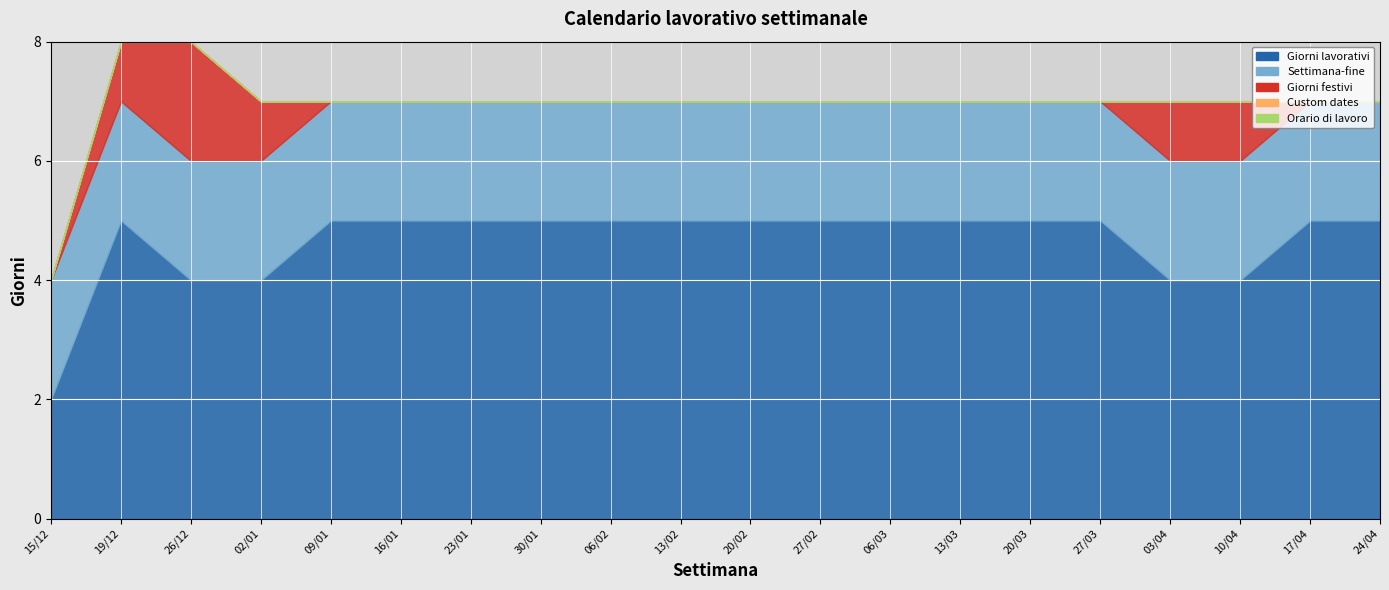

What is the maximum value shown in the chart?

5